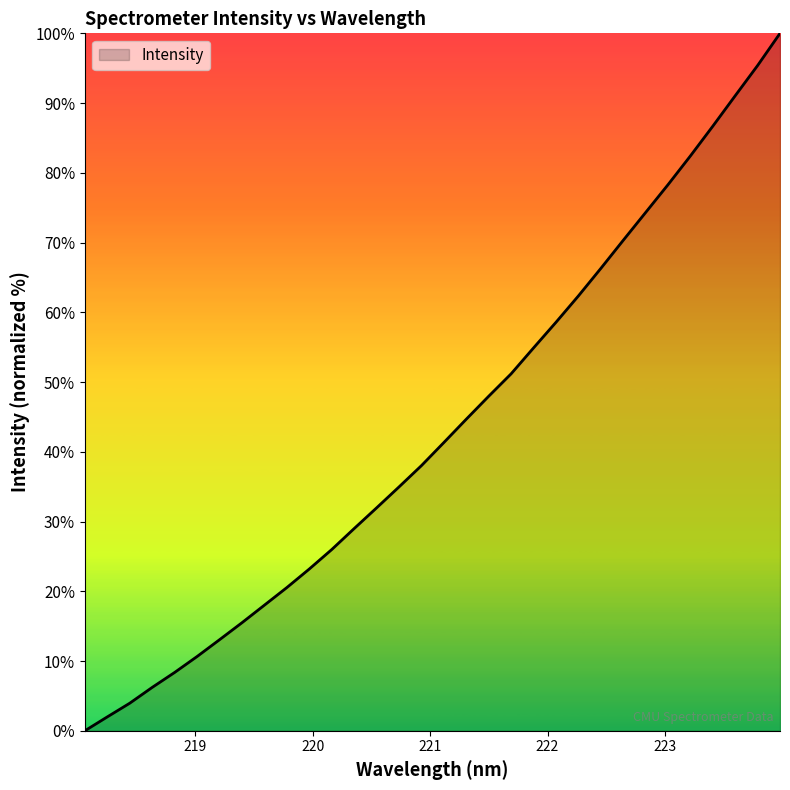

What is the difference between the maximum and minimum values?

100.0